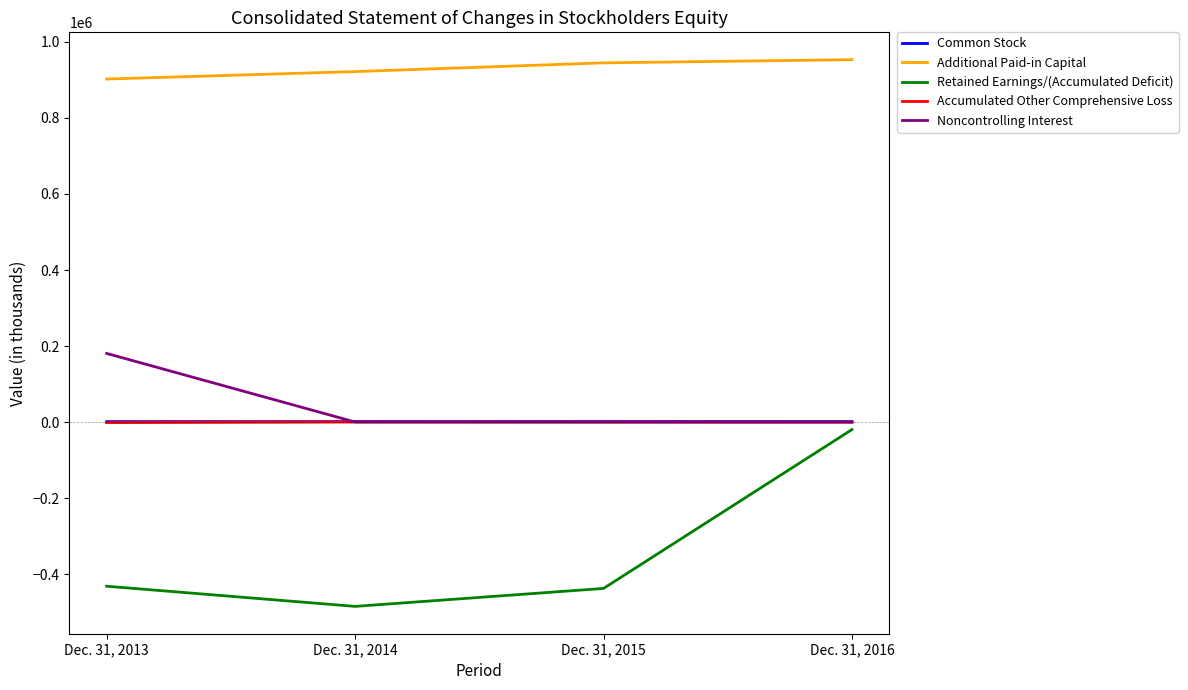

The value of Additional Paid-in Capital at Dec. 31, 2015 is 945041. True or false?

True